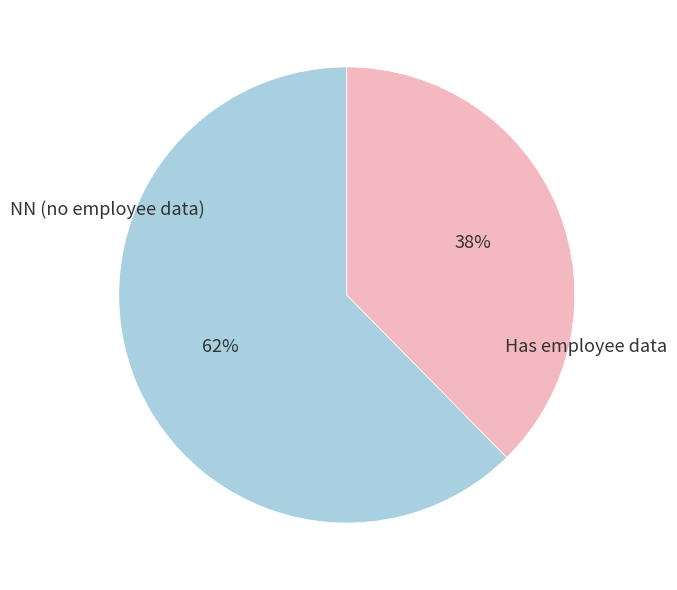

Which slice is the largest?

NN (no employee data)